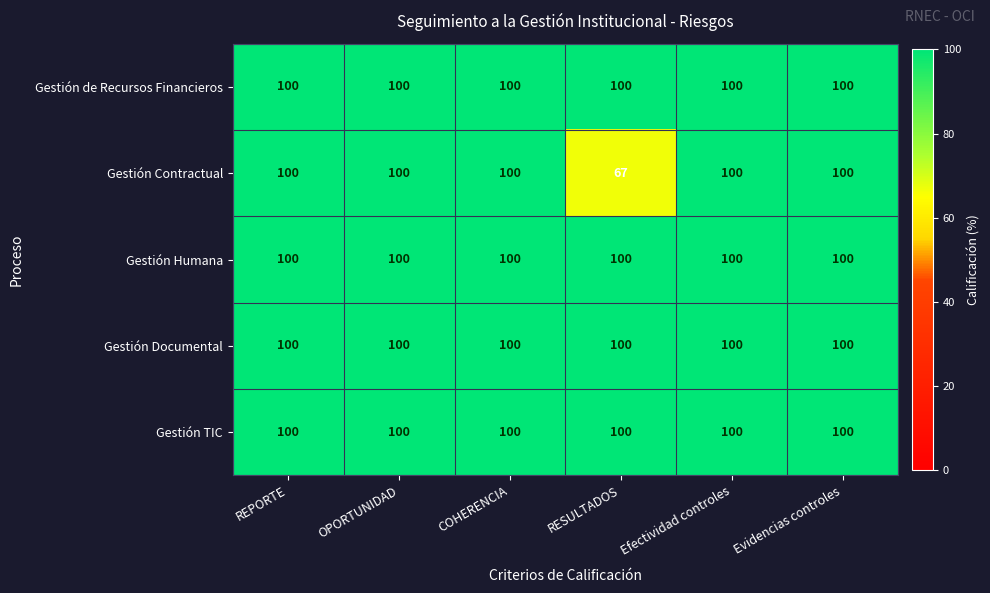

The value of Gestión TIC at Efectividad controles is 100. True or false?

True